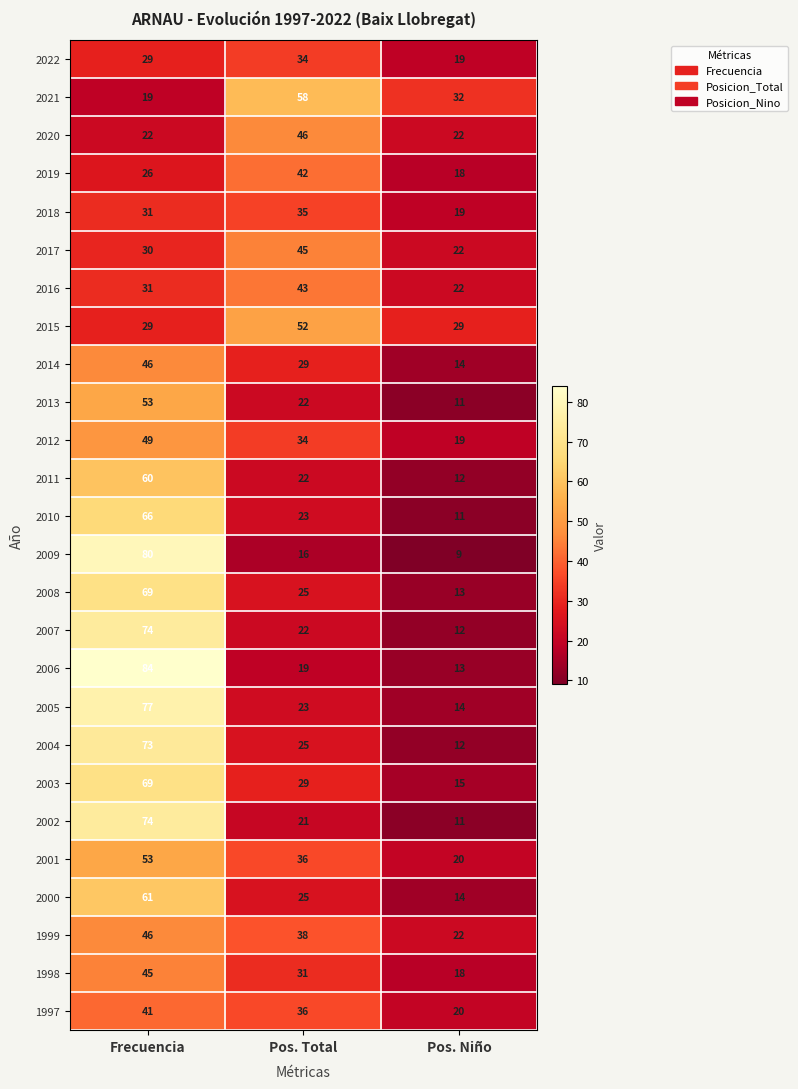

What is the sum of the 2003 values at Pos. Total and Pos. Niño?

44